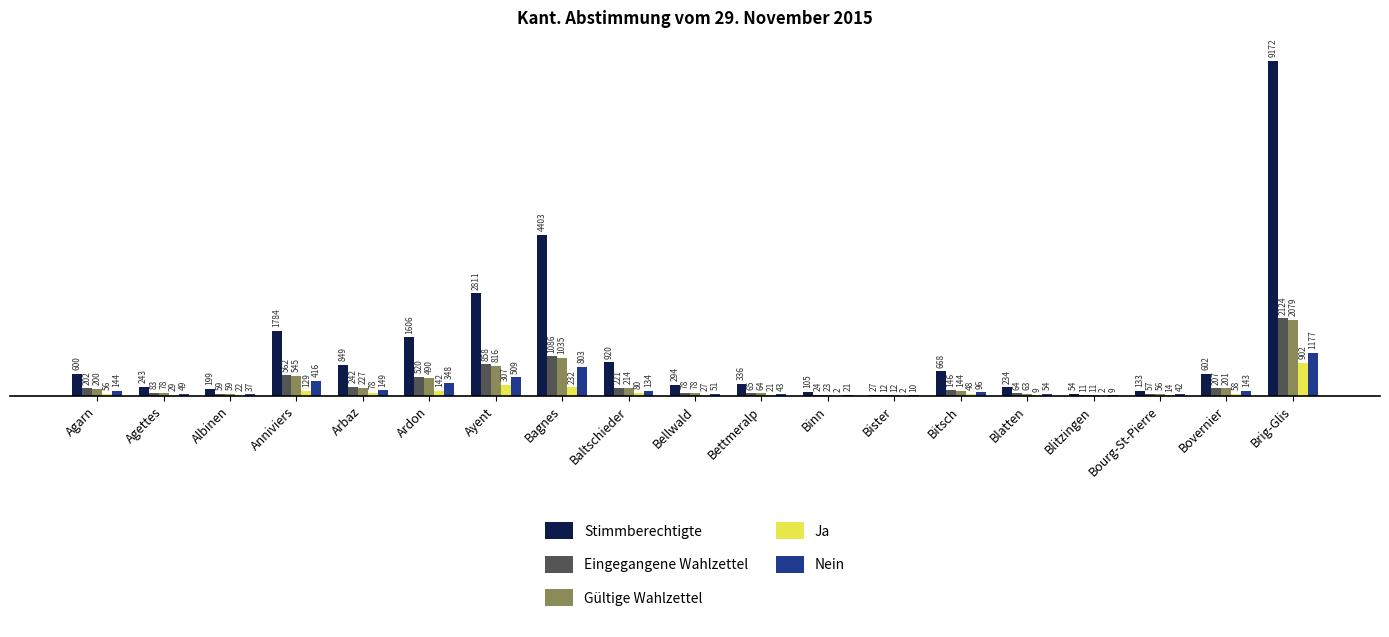

Are the bars horizontal?

No